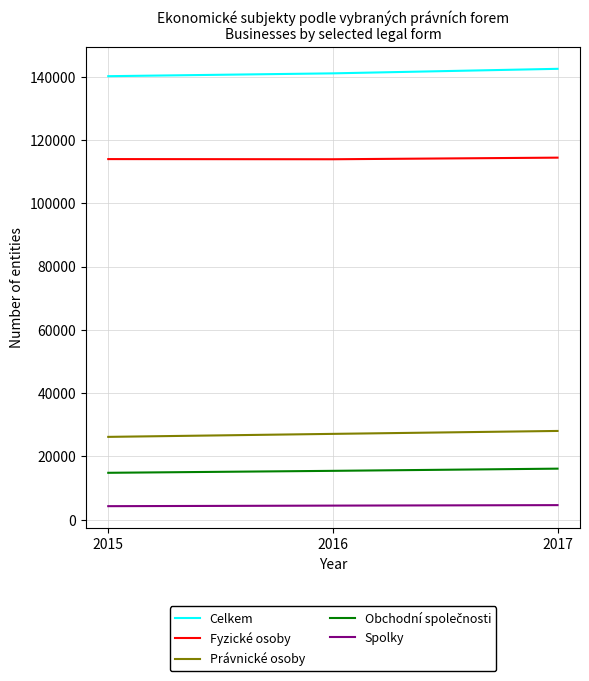

What is the difference between the highest and lowest values at 2017?

137874